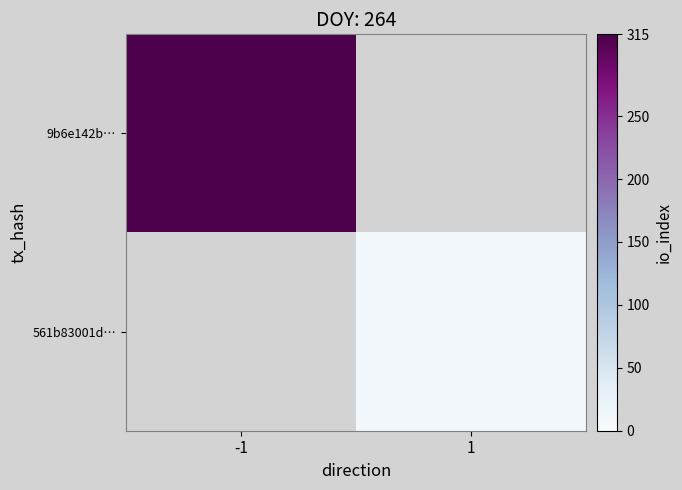

True or false: 561b83001d… has a value of 10.0 at 1.

True